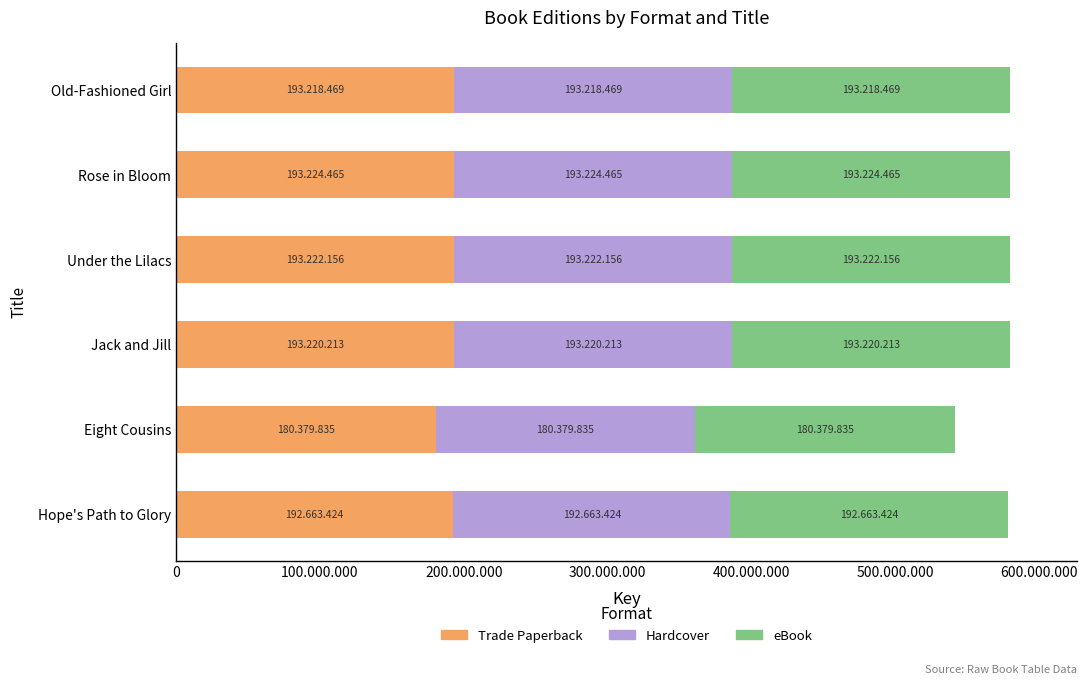

What are all the series names shown in the legend?

Trade Paperback, Hardcover, eBook